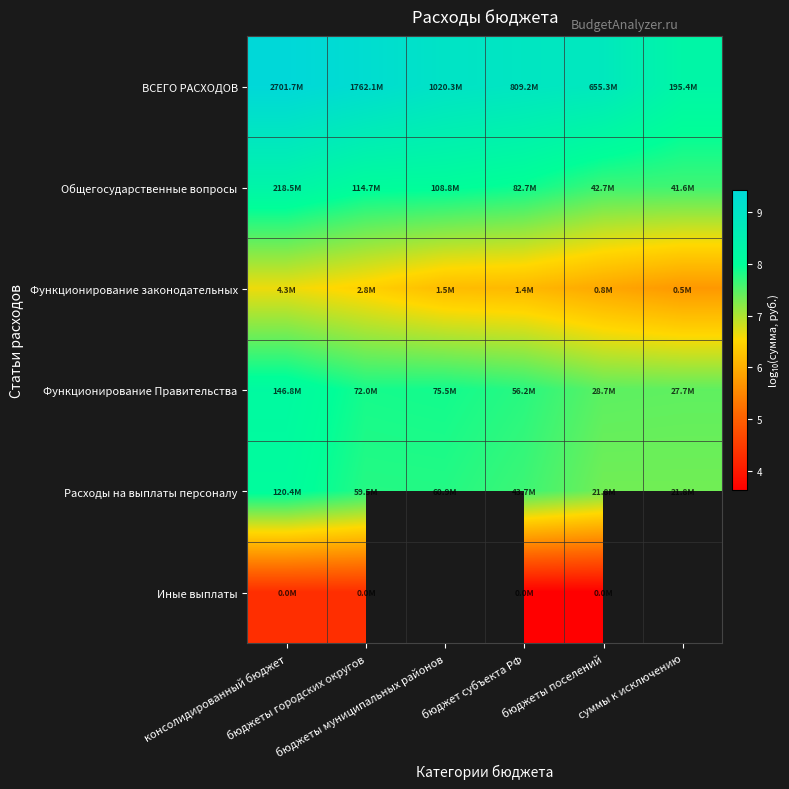

Between бюджеты городских округов and бюджет субъекта РФ, which is larger?

бюджеты городских округов